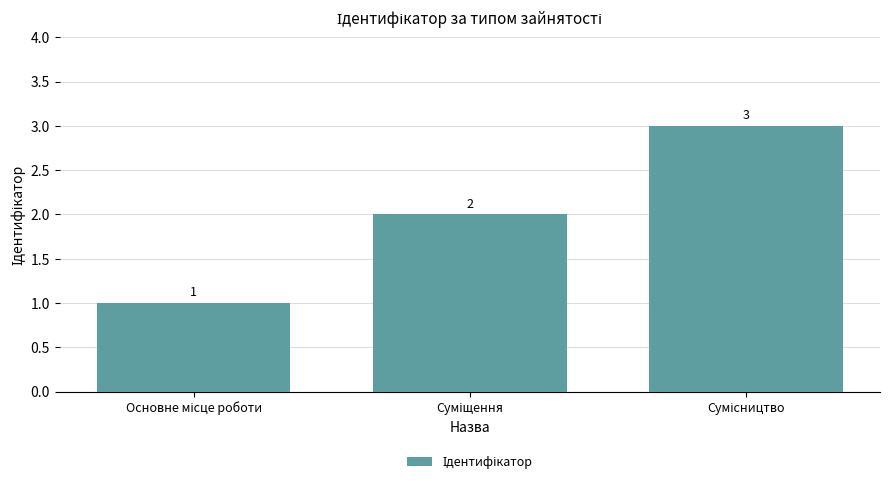

Does the chart contain any negative values?

No